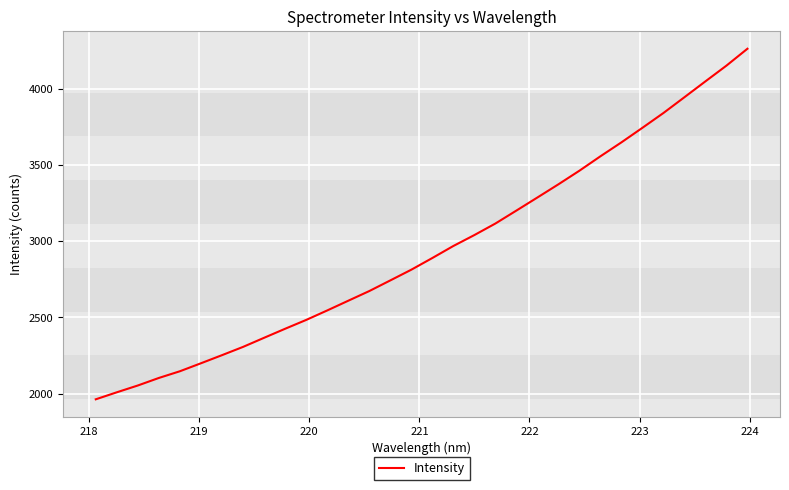

Reading right to left, what are all the values shown in this chart?

4260.9	4150.2	4047.1	3943.2	3839.8	3742.8	3647.3	3556.0	3461.5	3372.3	3285.9	3200.2	3115.2	3039.7	2968.0	2889.2	2812.6	2742.4	2672.6	2609.2	2545.6	2483.4	2425.6	2366.4	2306.7	2252.6	2199.5	2147.2	2103.2	2053.8	2009.2	1963.2